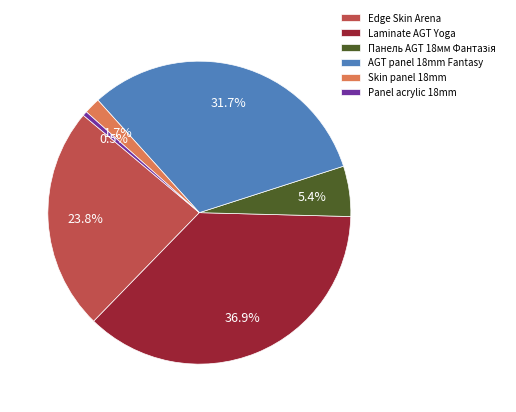

Does any single category account for the majority?

No